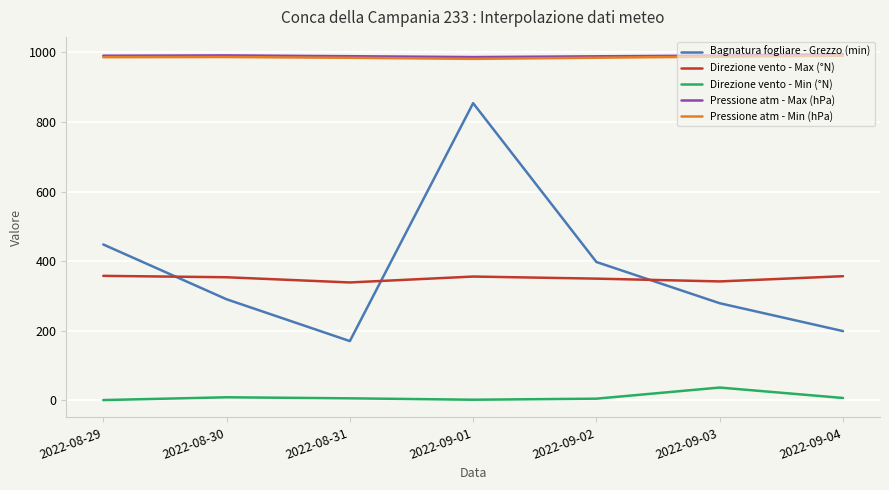

At which category is the sum across all series the highest?

2022-09-01